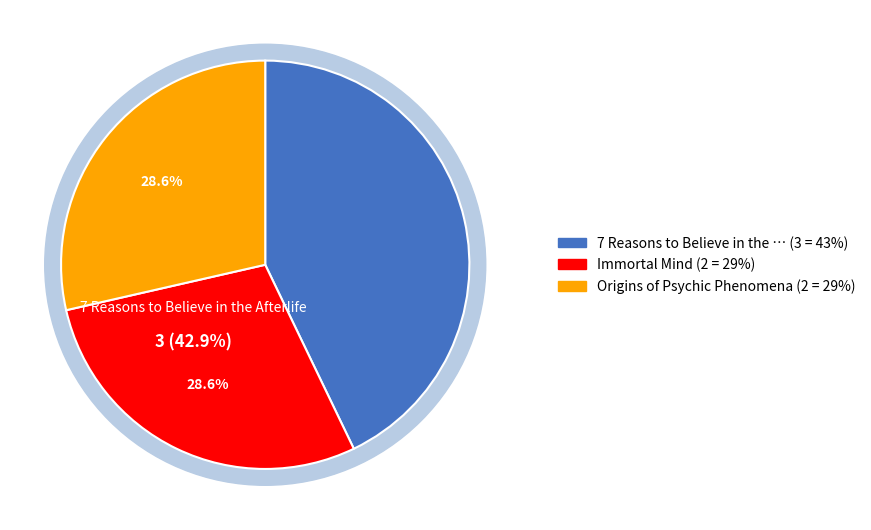

What portion of the pie excludes Origins of Psychic Phenomena?

71.4%